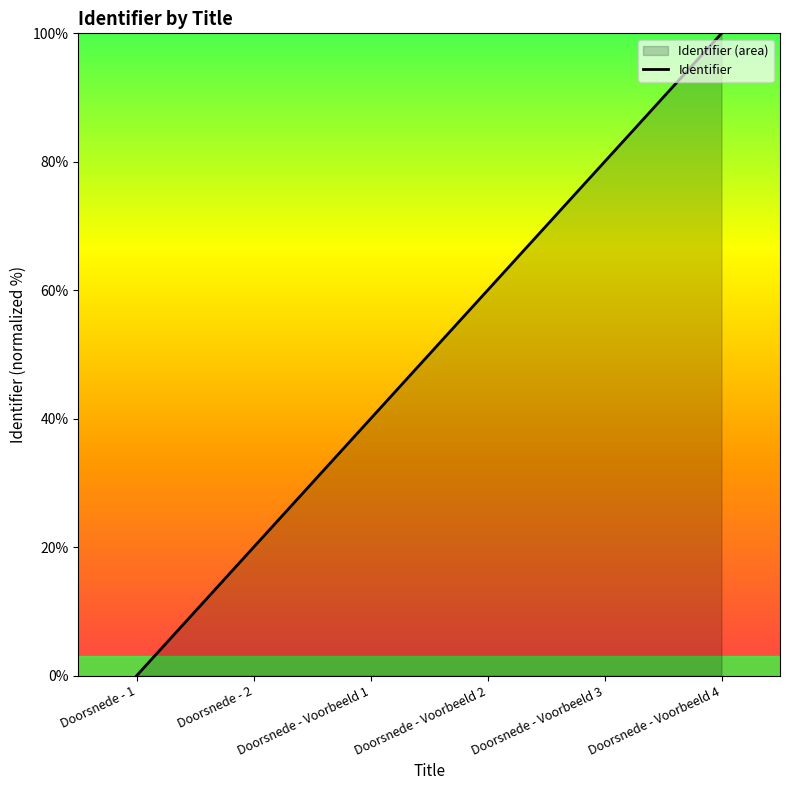

Rank the categories by value from lowest to highest.

Doorsnede - 1, Doorsnede - 2, Doorsnede - Voorbeeld 1, Doorsnede - Voorbeeld 2, Doorsnede - Voorbeeld 3, Doorsnede - Voorbeeld 4